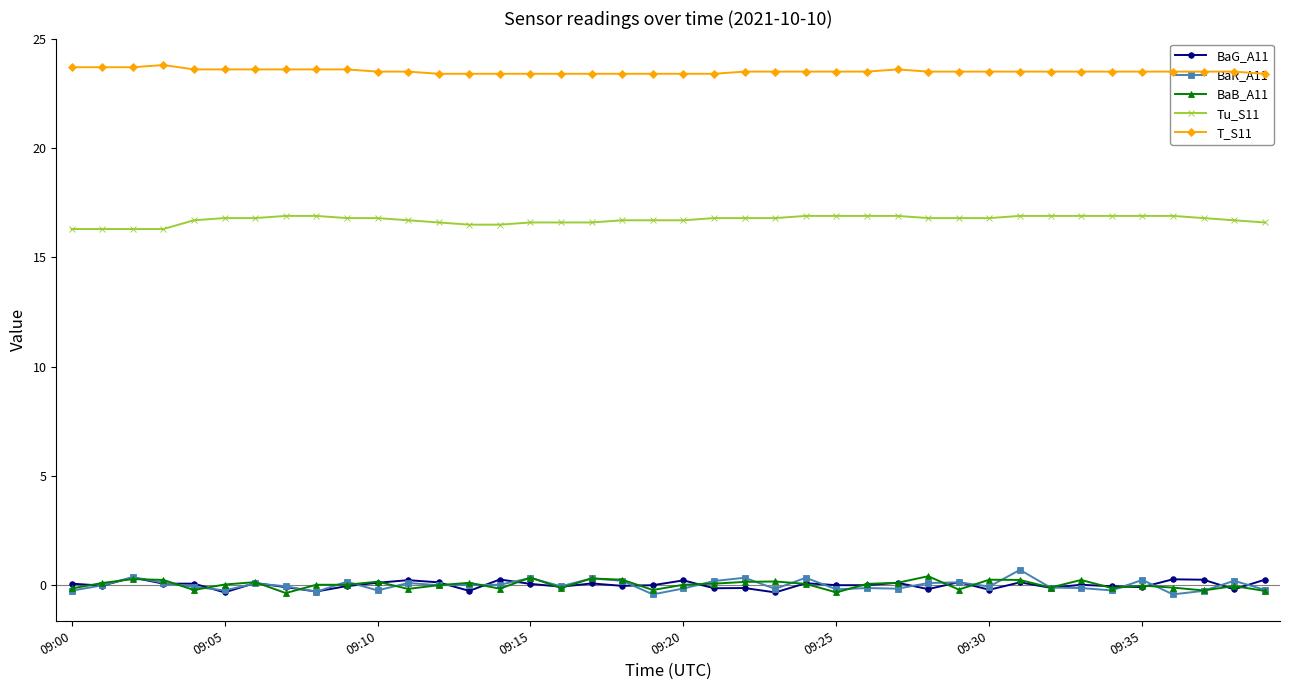

What is the sum of all BaB_A11 values?

1.3